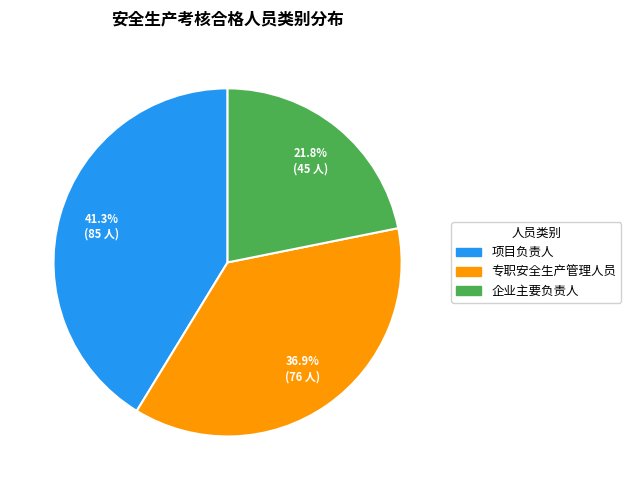

To the nearest percent, what portion does 企业主要负责人 represent?

22%